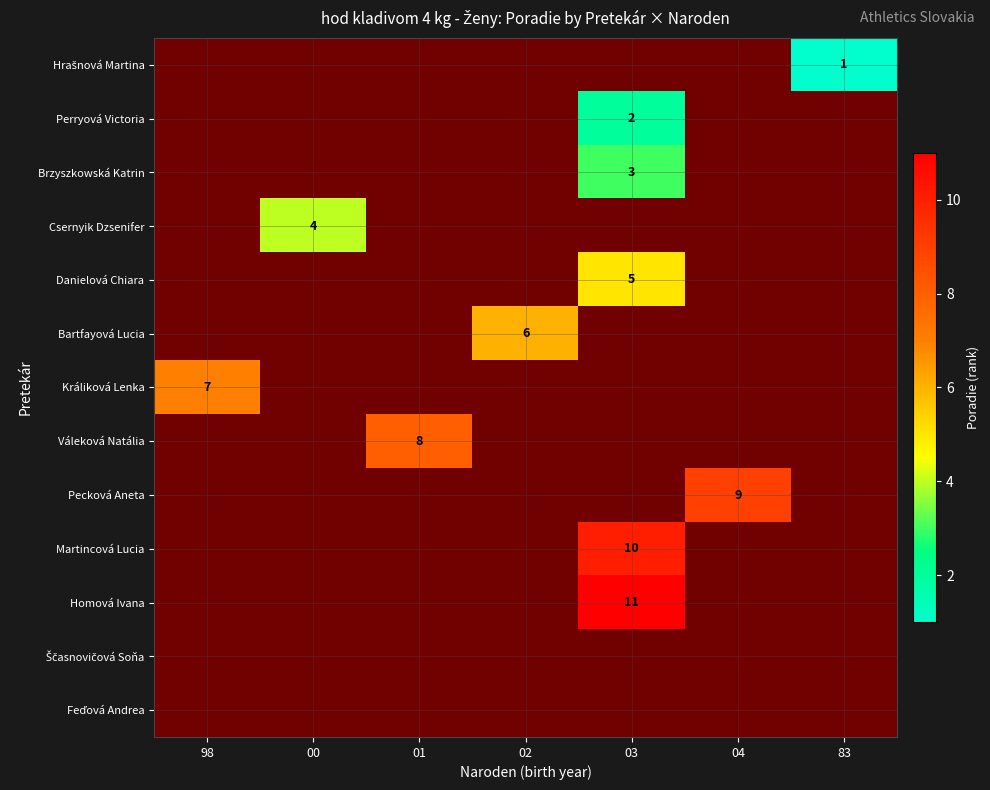

The Perryová Victoria series shows 1 at 03. True or false?

False